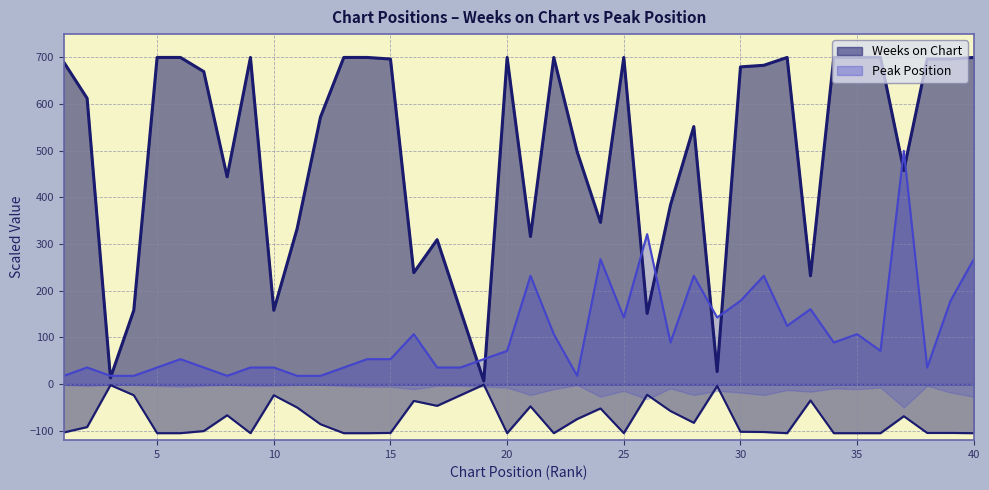

Rank the series at 26 from lowest to highest value.

Weeks on Chart, Peak Position